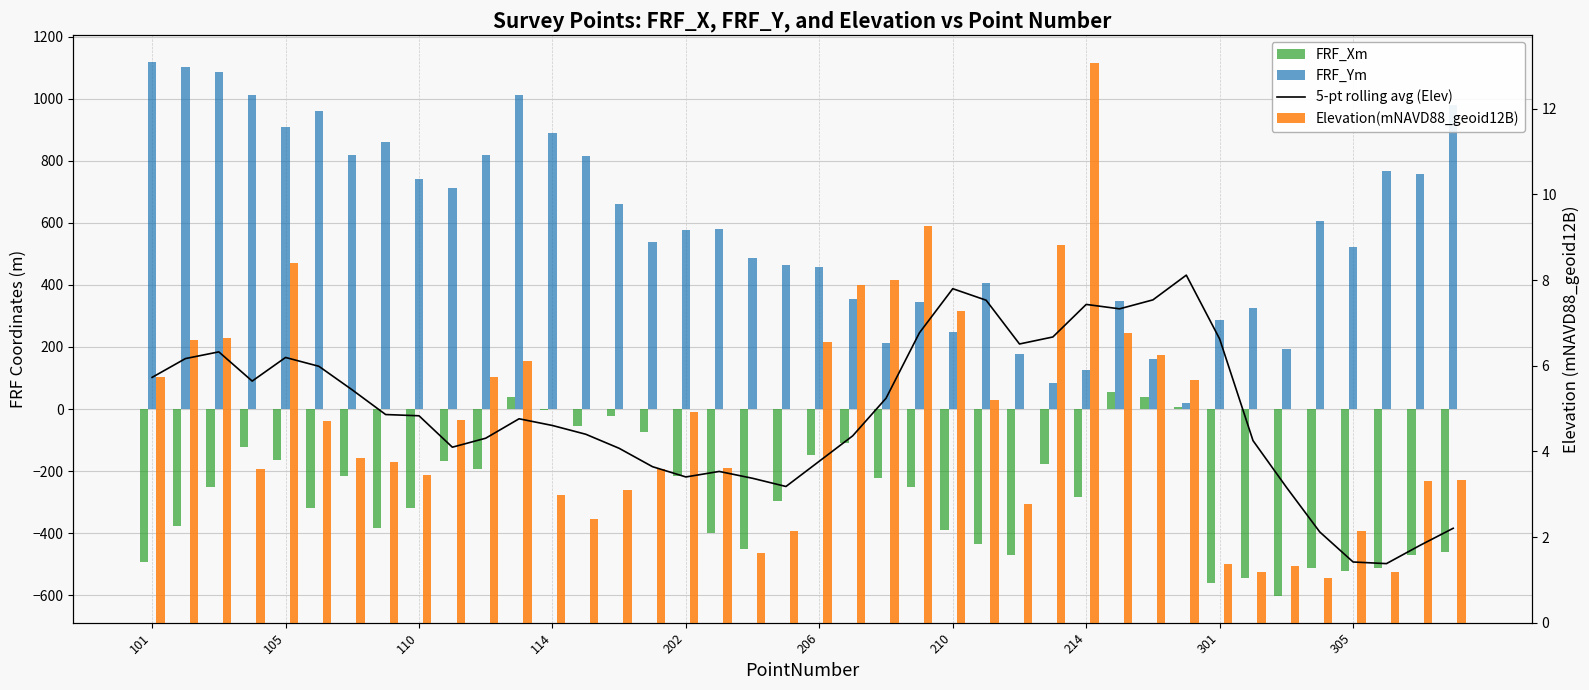

What is the difference between the maximum and minimum values in the FRF_Xm series?

658.2